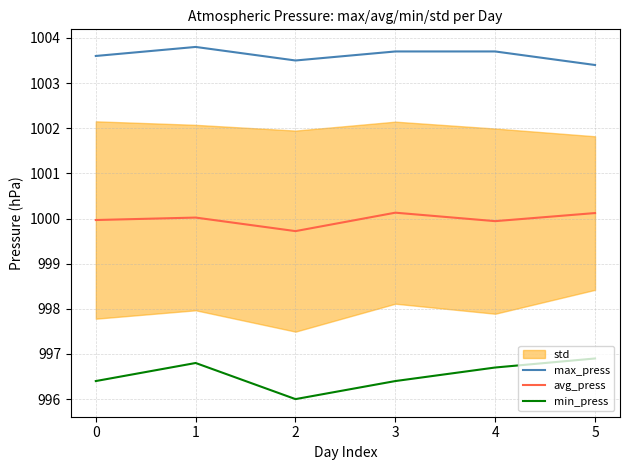

What is the maximum value for max_press?

1003.8